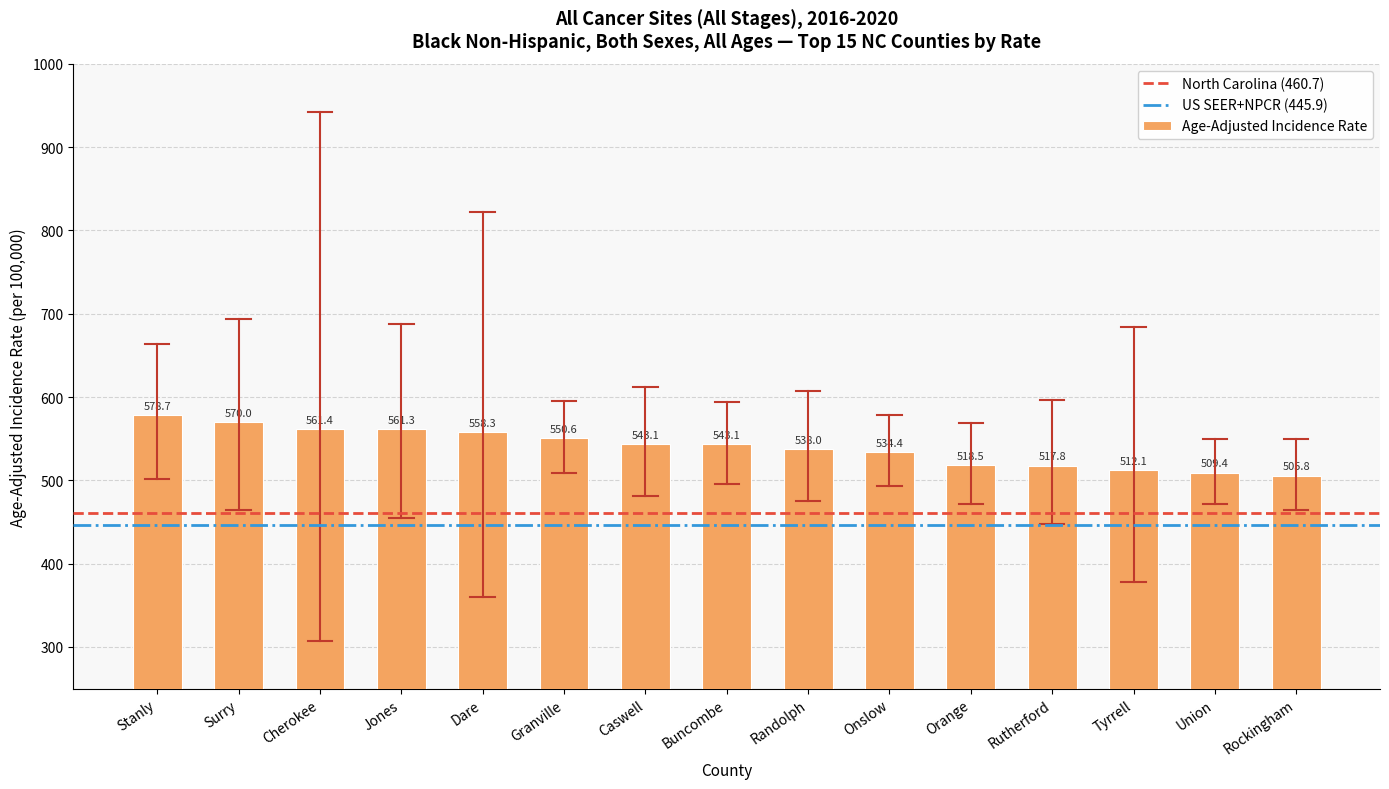

What is the difference between the second highest and second lowest values?

60.6